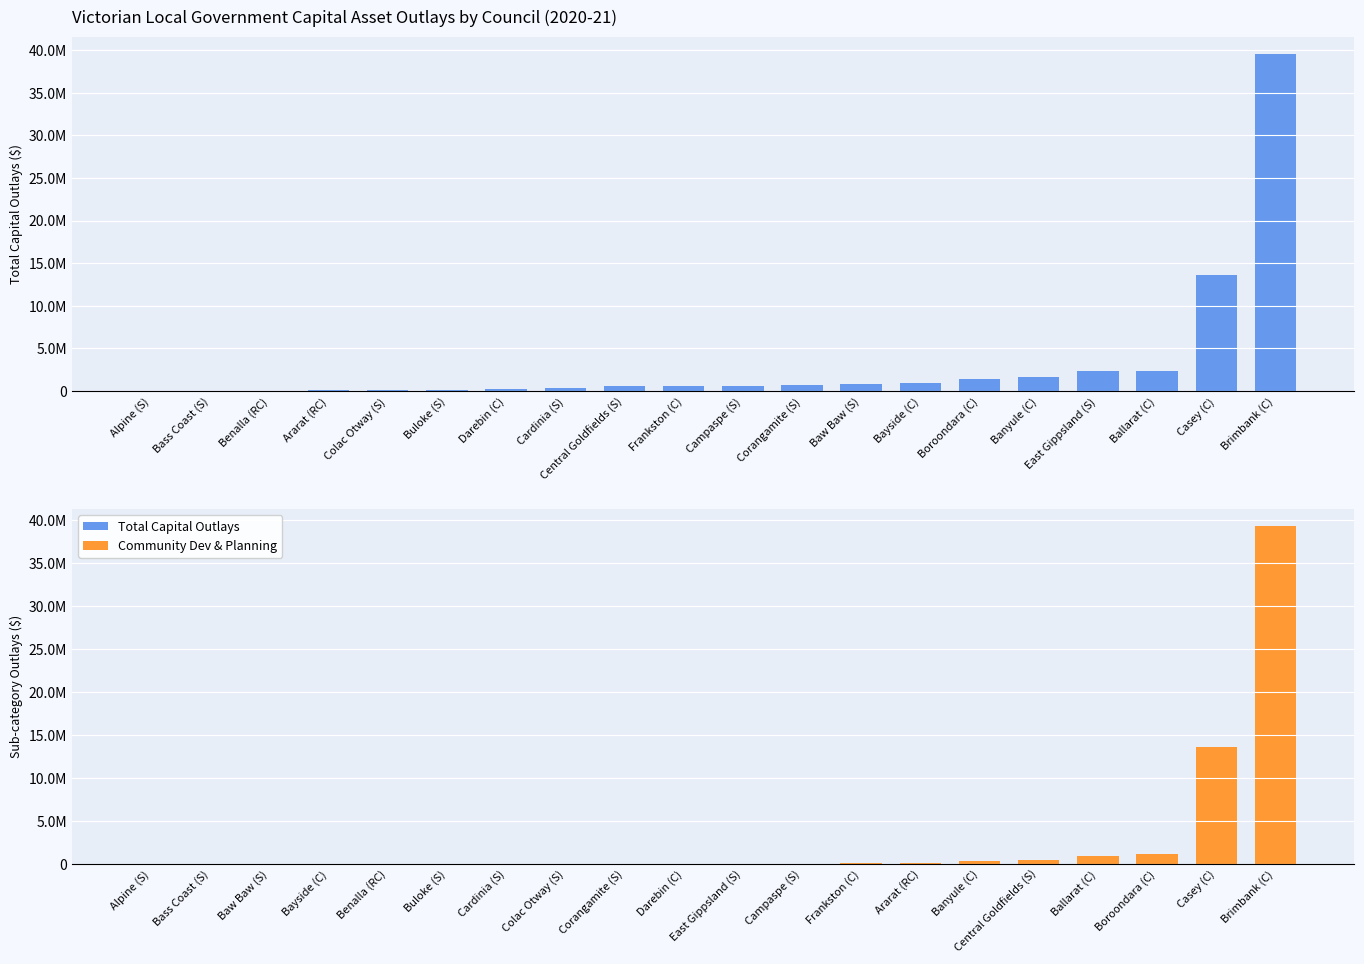

At how many categories does at least one series exceed 15360917?

1